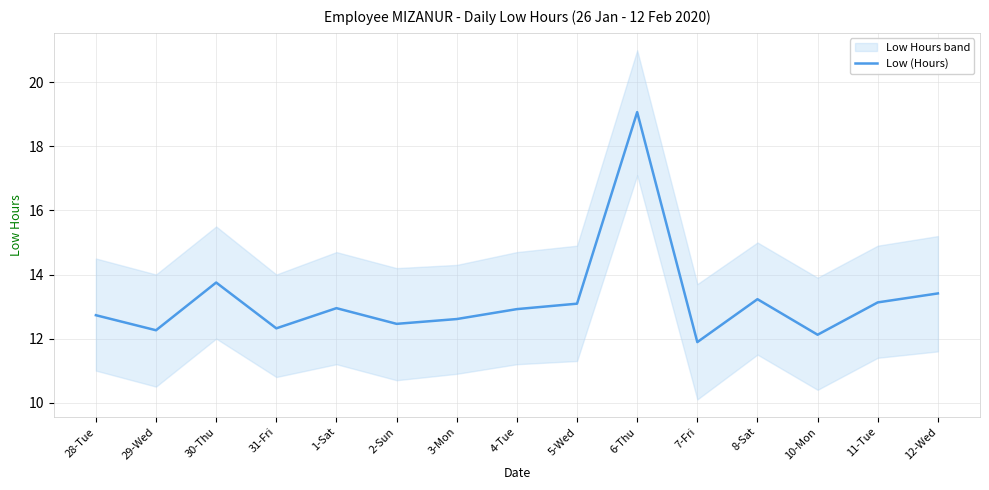

Where is the first local maximum?

30-Thu